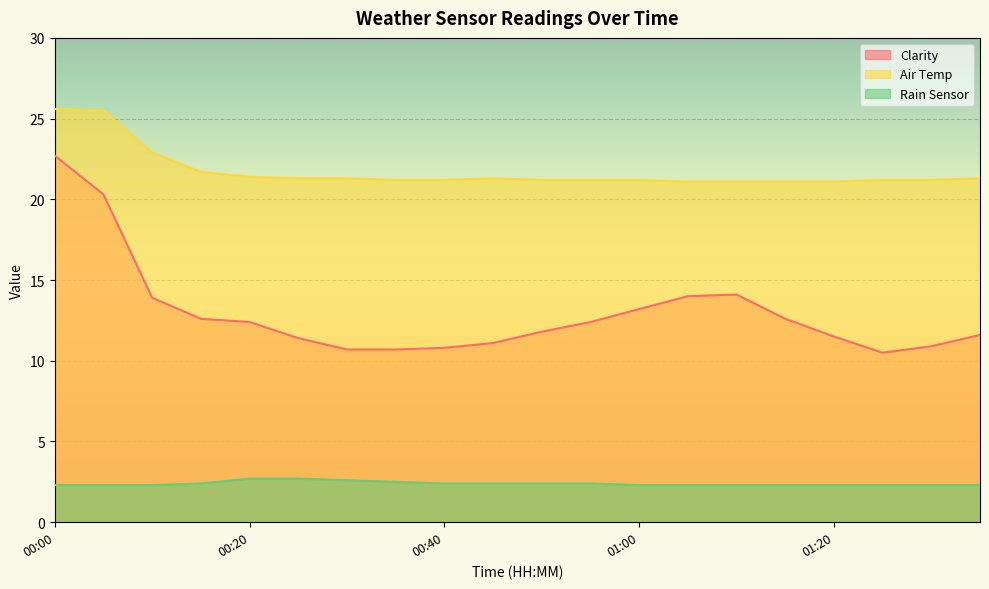

Which series has the largest total across all categories?

Air Temp